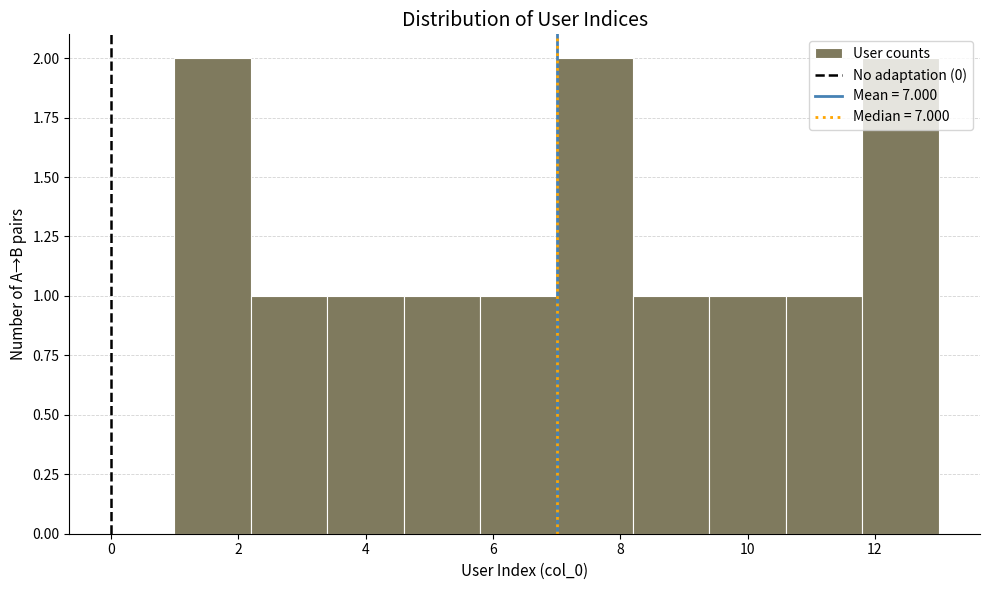

Reading left to right, transcribe this chart: for each bar, give the range it covers on the x-axis and its height. The values are not printed on the chart, so give them approximately, as read against the axis.

1.0 to 2.2: 2
2.2 to 3.4: 1
3.4 to 4.6: 1
4.6 to 5.8: 1
5.8 to 7.0: 1
7.0 to 8.2: 2
8.2 to 9.4: 1
9.4 to 10.6: 1
10.6 to 11.8: 1
11.8 to 13.0: 2